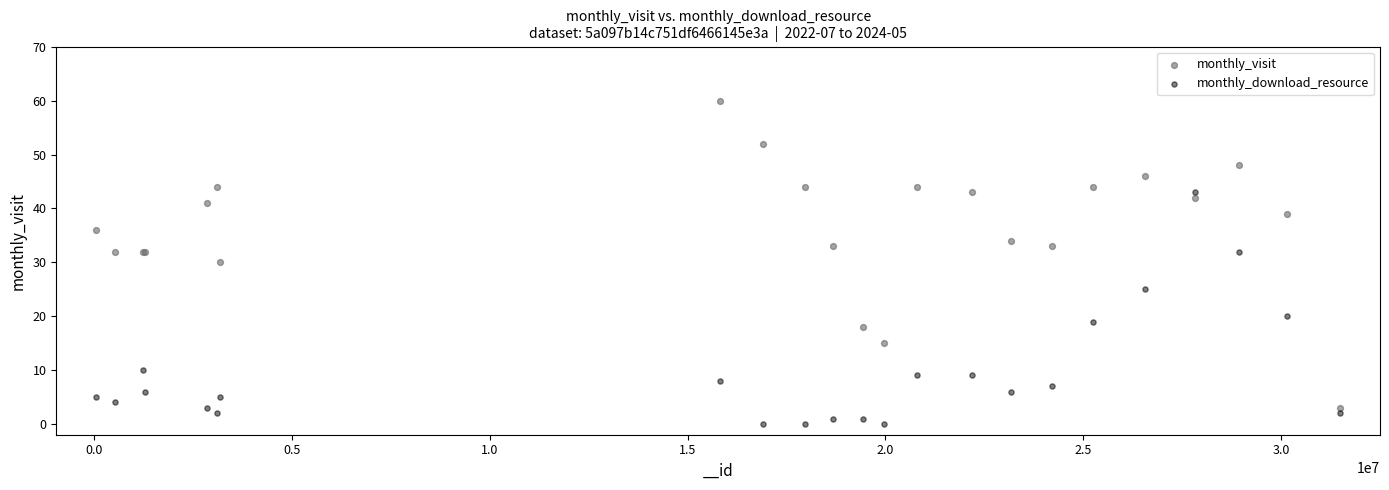

What are all the series names shown in the legend?

monthly_visit, monthly_download_resource